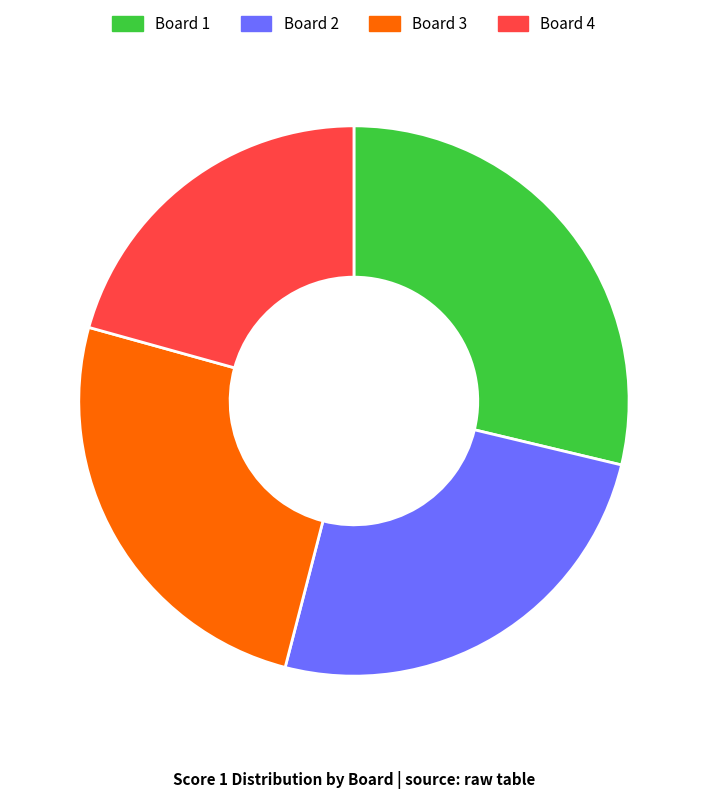

Combined, do Board 3 and Board 4 account for over 50%?

No